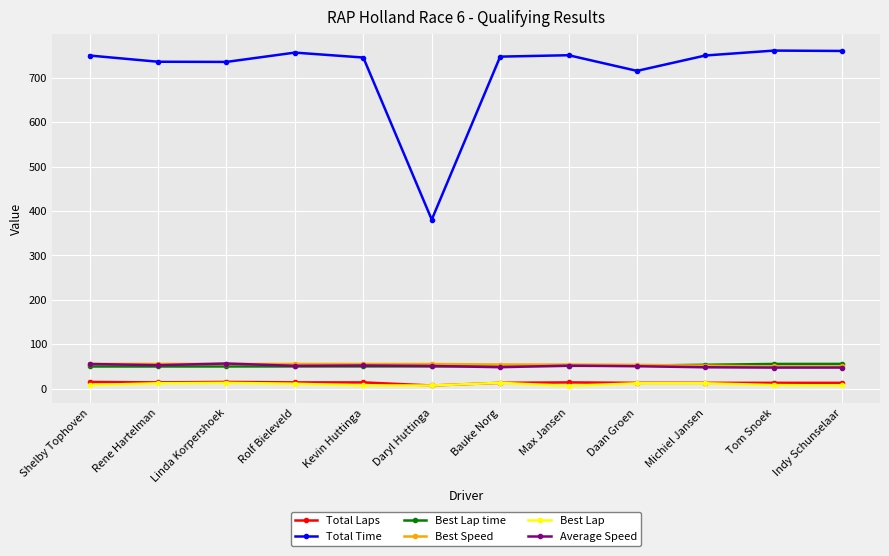

What is the difference between the maximum and second lowest values in the Total Laps series?

2.0